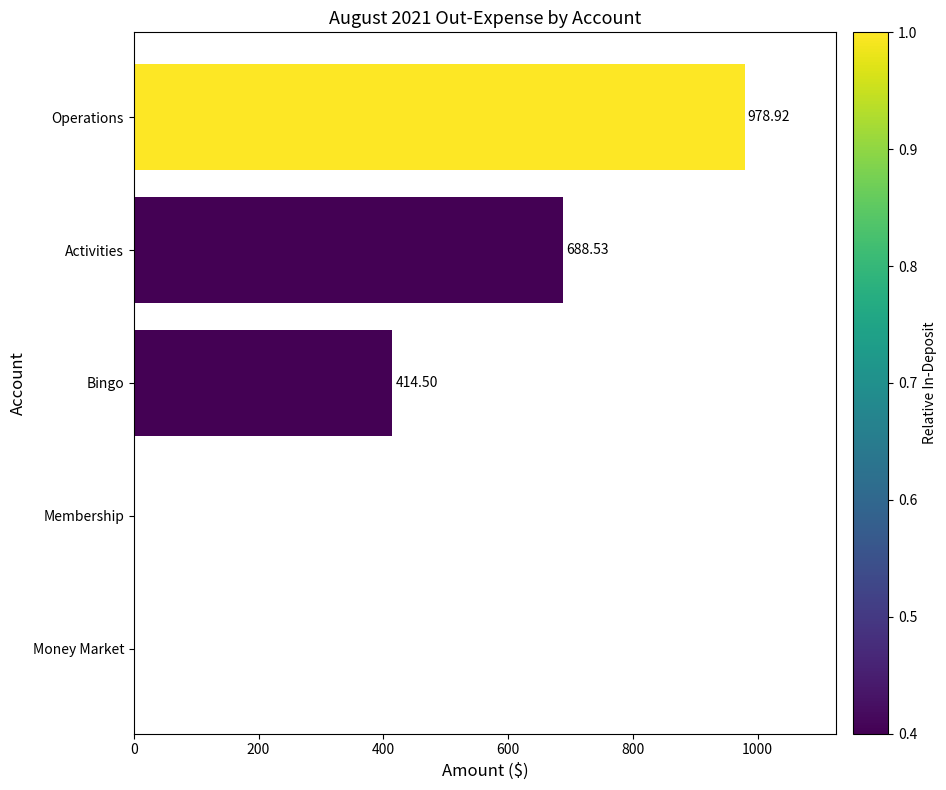

Which category has the highest value across all series?

Operations